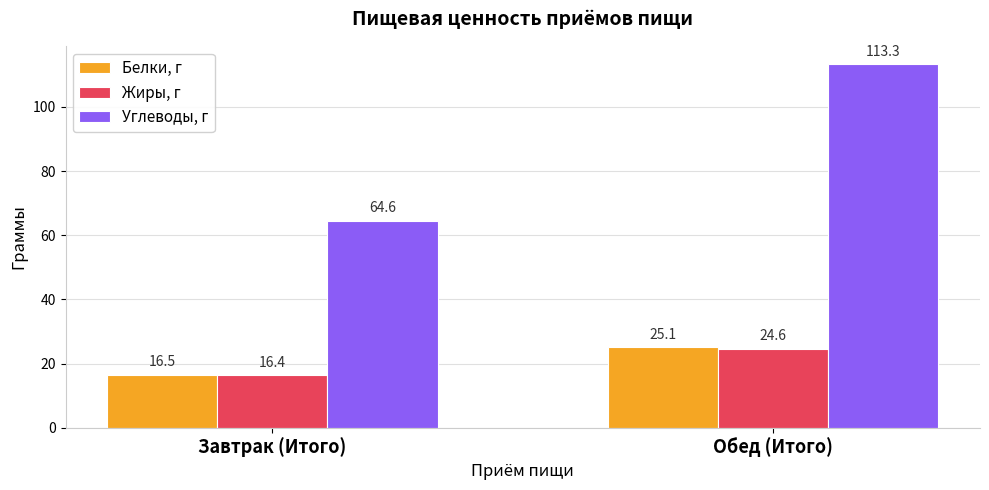

List the labels in order of Белки, г value, smallest first.

Завтрак (Итого), Обед (Итого)